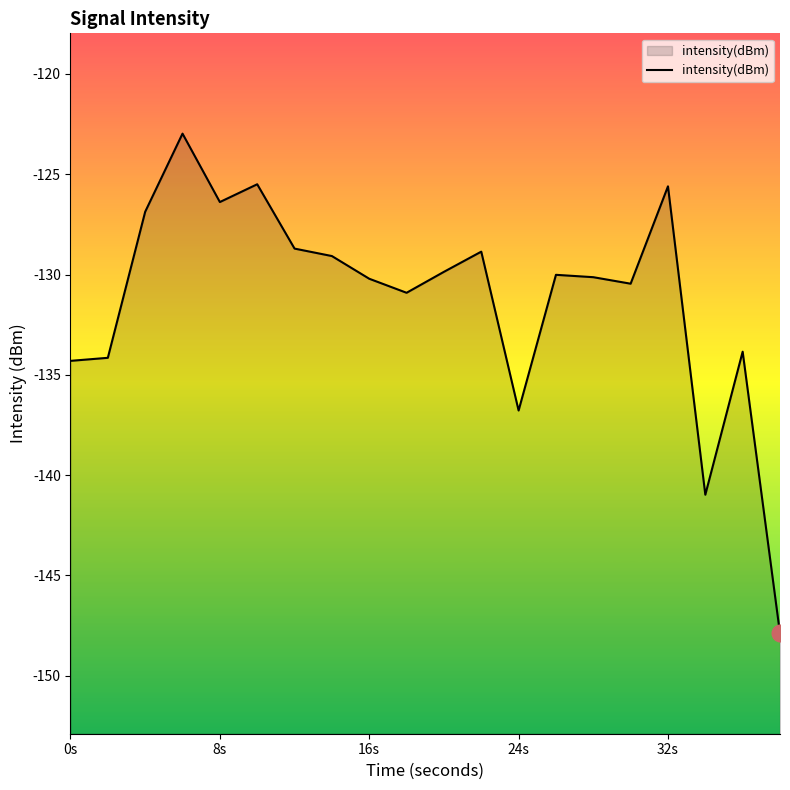

What is the minimum value shown in the chart?

-147.9